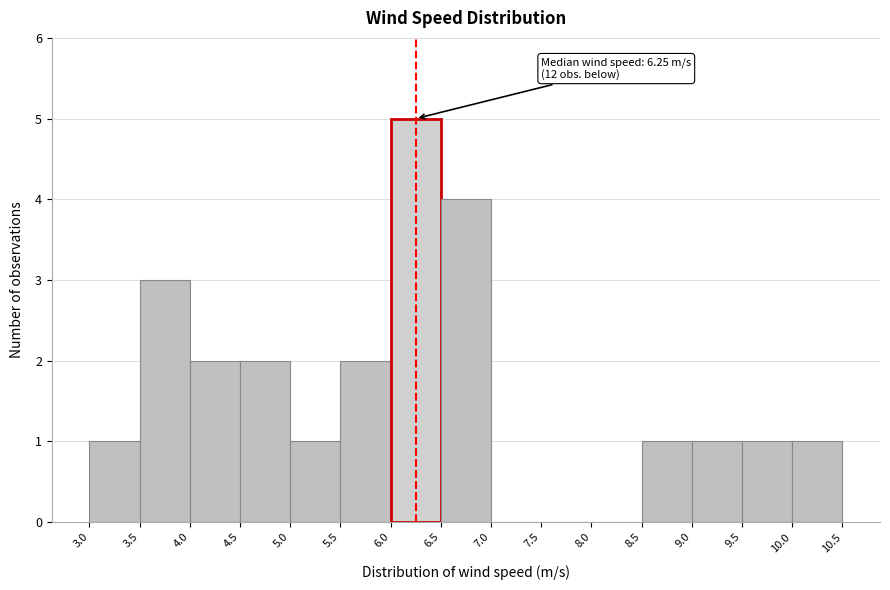

Which range on the x-axis has the tallest bar?

6.0 to 6.5